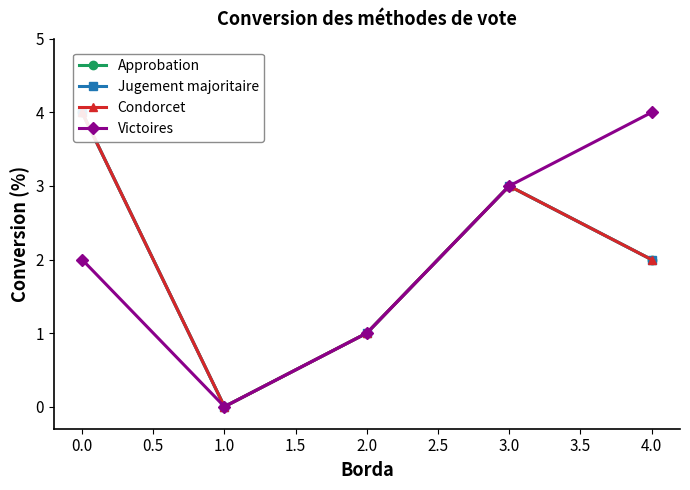

The Victoires series shows 1 at 3.0. True or false?

False